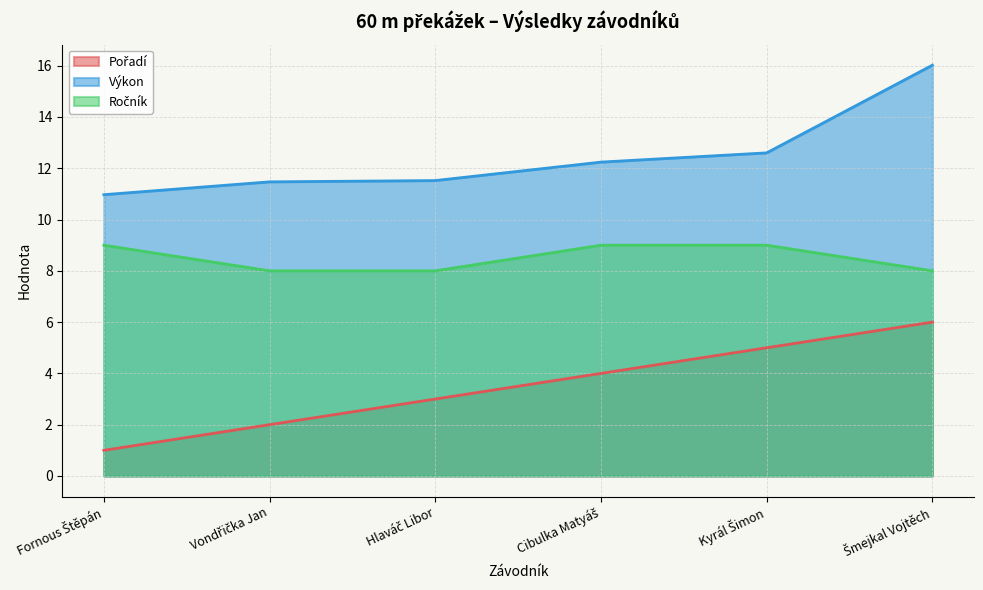

Is it true that Ročník equals 13.9 at Cibulka Matyáš?

False